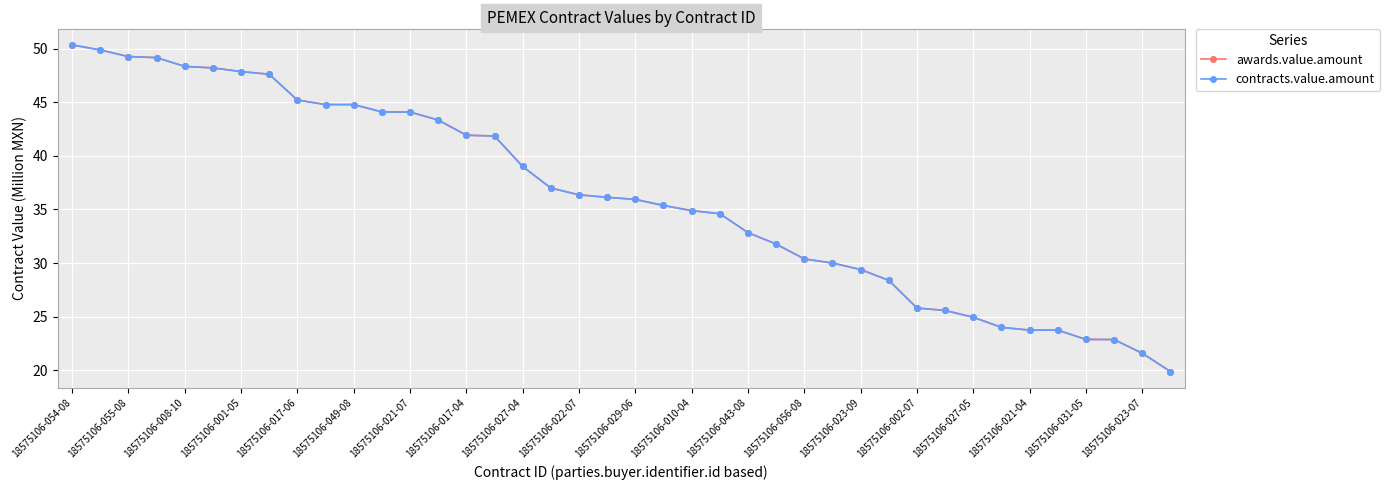

Where does the contracts.value.amount series first go above 36?

18575106-054-08